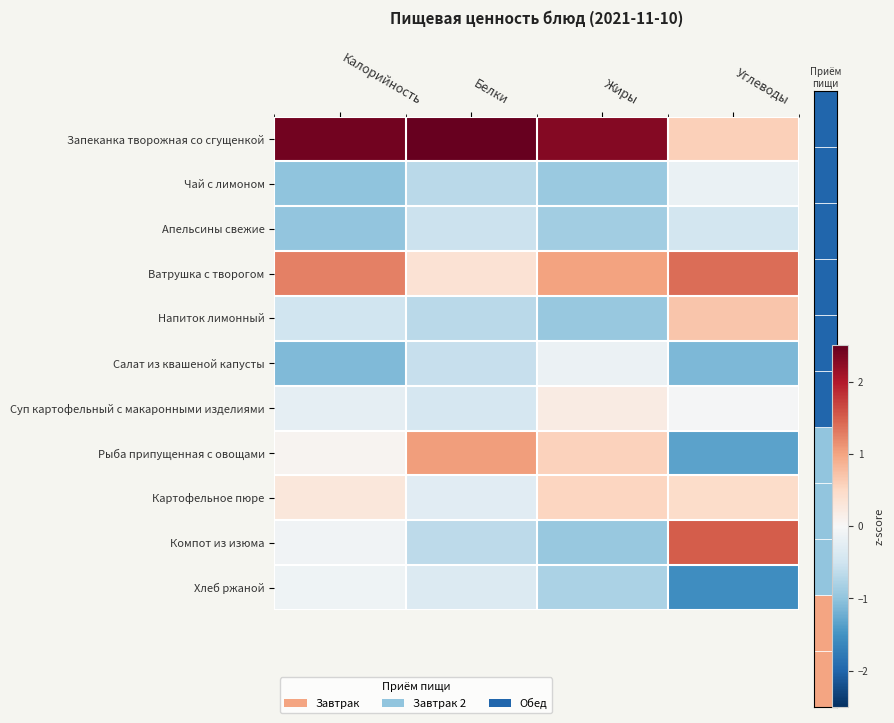

Rank the categories by Ватрушка с творогом value from highest to lowest.

Углеводы, Калорийность, Жиры, Белки